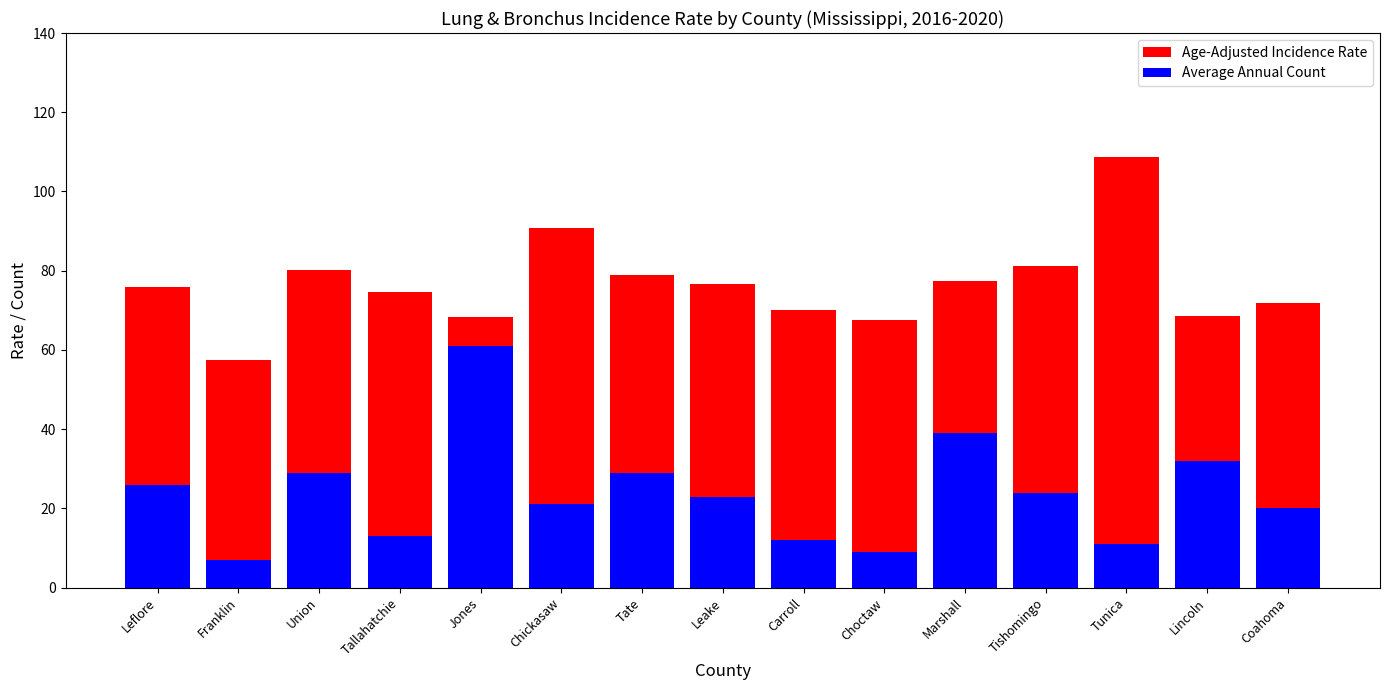

At which label is Average Annual Count closest to 34?

Lincoln